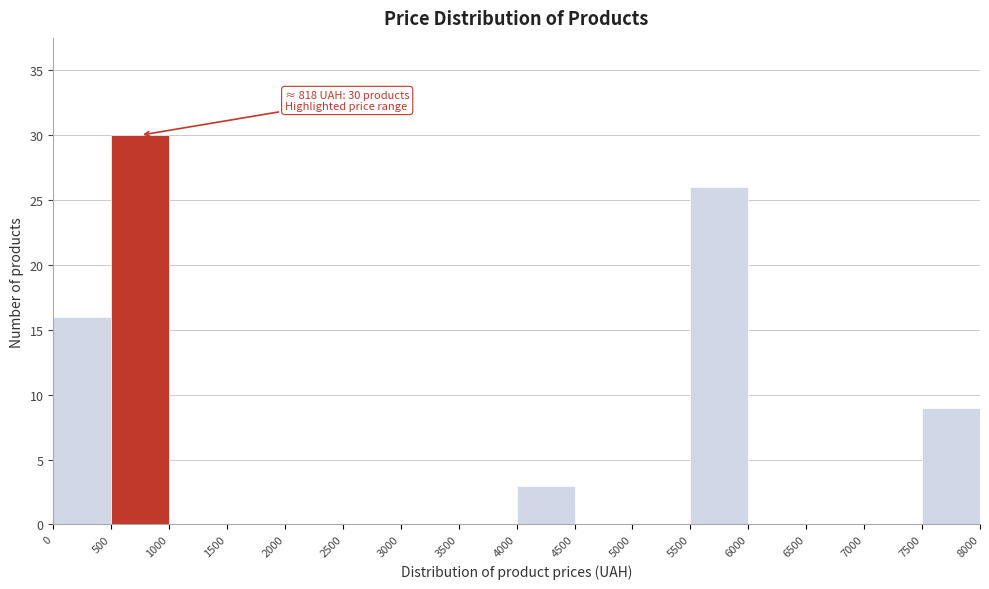

Over which range of the x-axis is the bar tallest?

500 to 1000